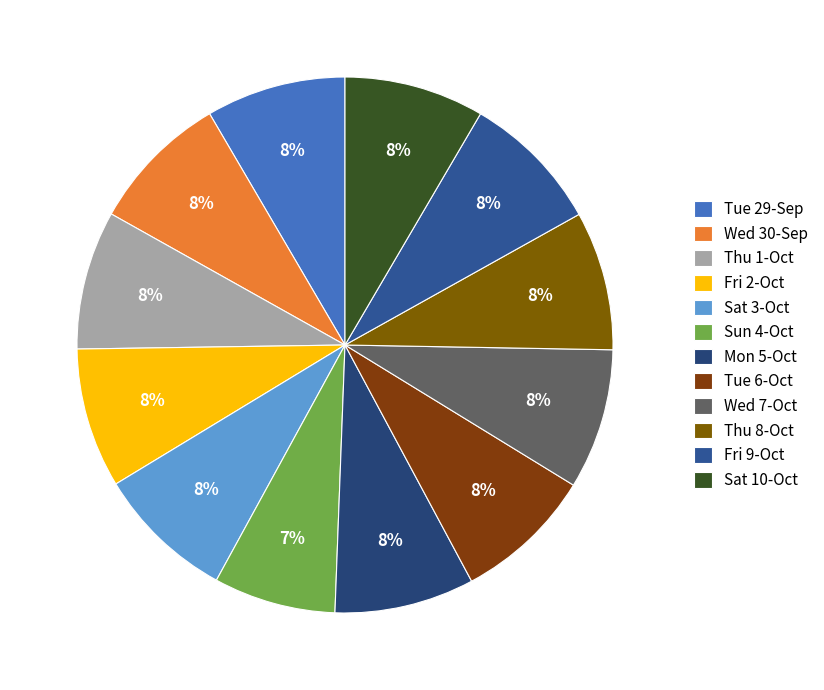

Count the number of slices in the pie.

12